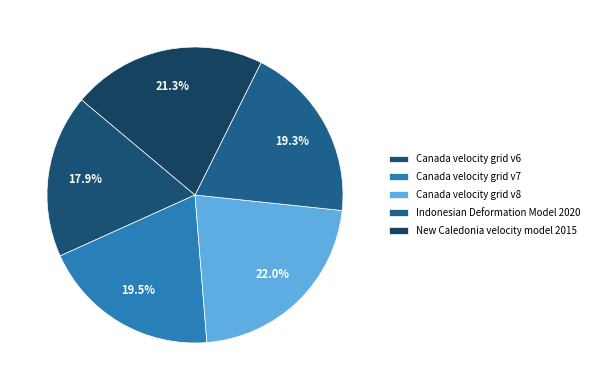

Which category has the smallest portion of the pie?

Canada velocity grid v6